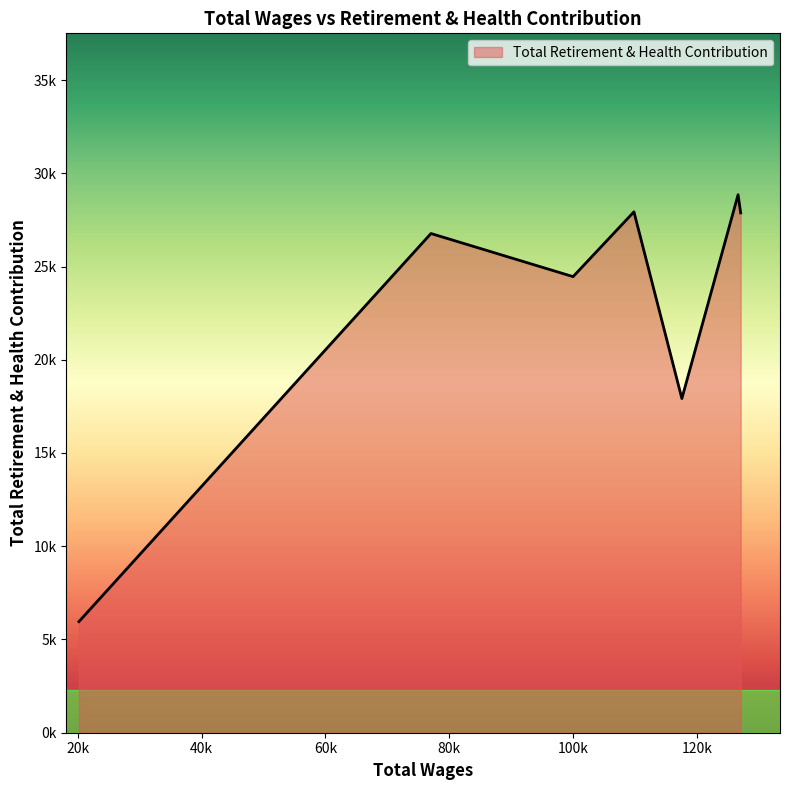

Rank the categories by value from highest to lowest.

126606.0, 109793.0, 127023.0, 77027.0, 99969.0, 117531.0, 20191.0